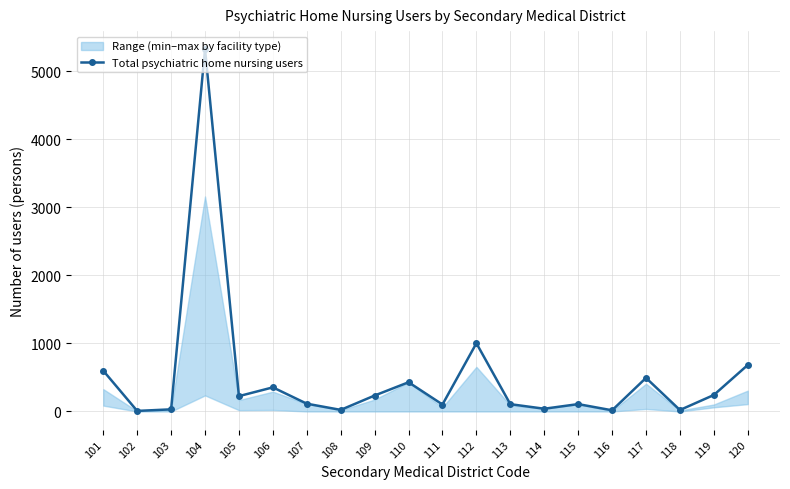

The chart shows a value of 108 at 115. True or false?

True